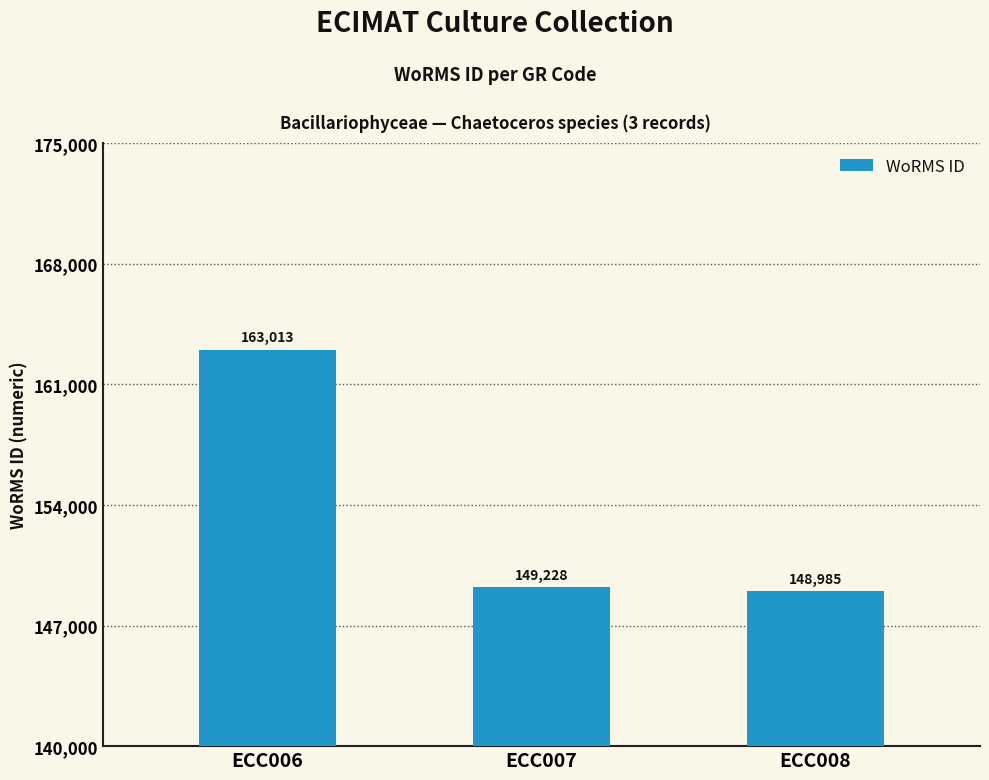

What is the difference between the second highest and minimum values?

243